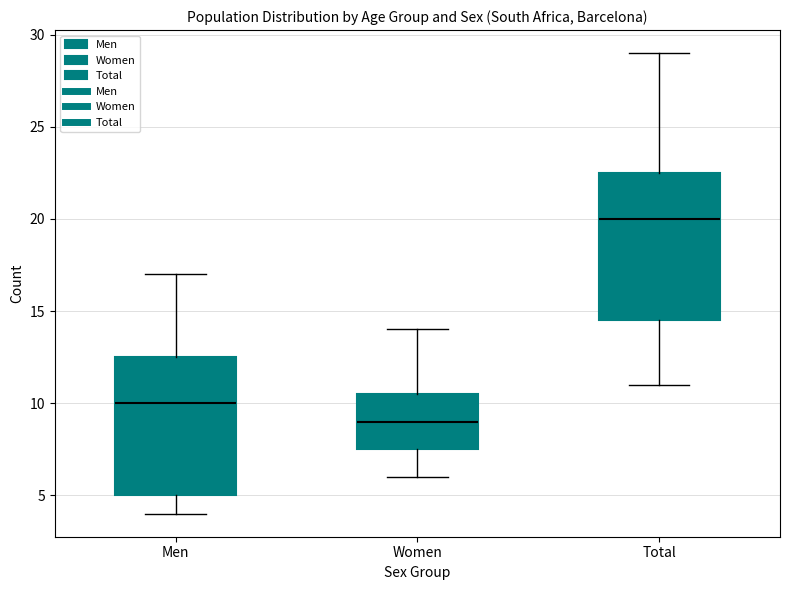

Comparing the boxes themselves (not the whiskers), which one is the tallest?

Total